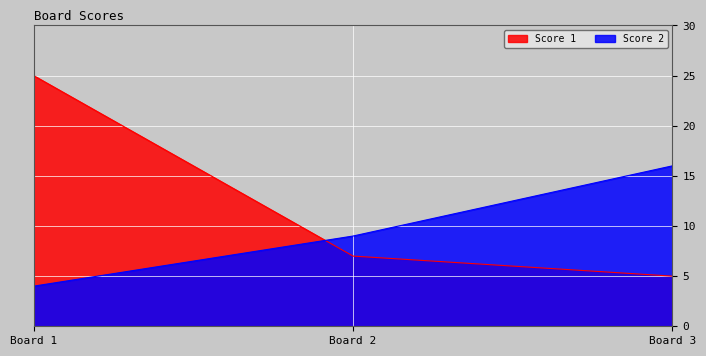

Where is Score 2 nearest to the value 10?

Board 2